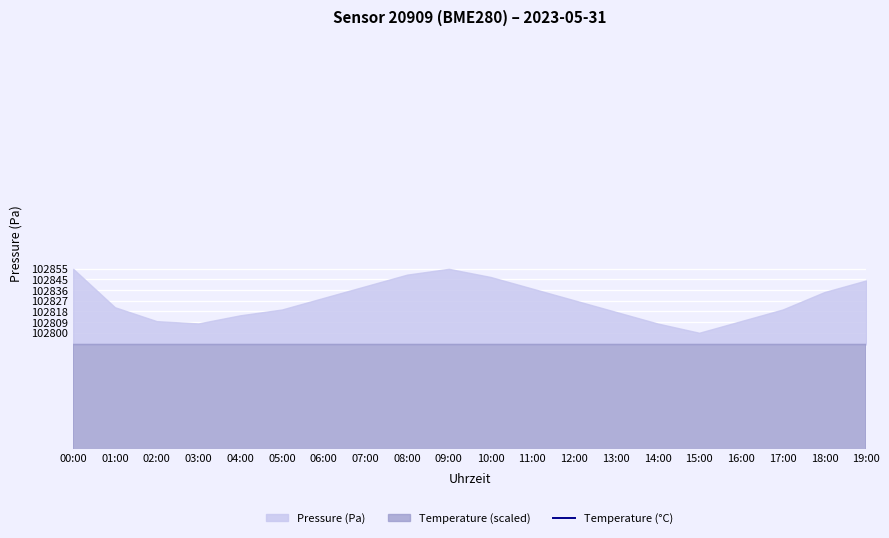

At which category does the data reach its first local valley?

03:00